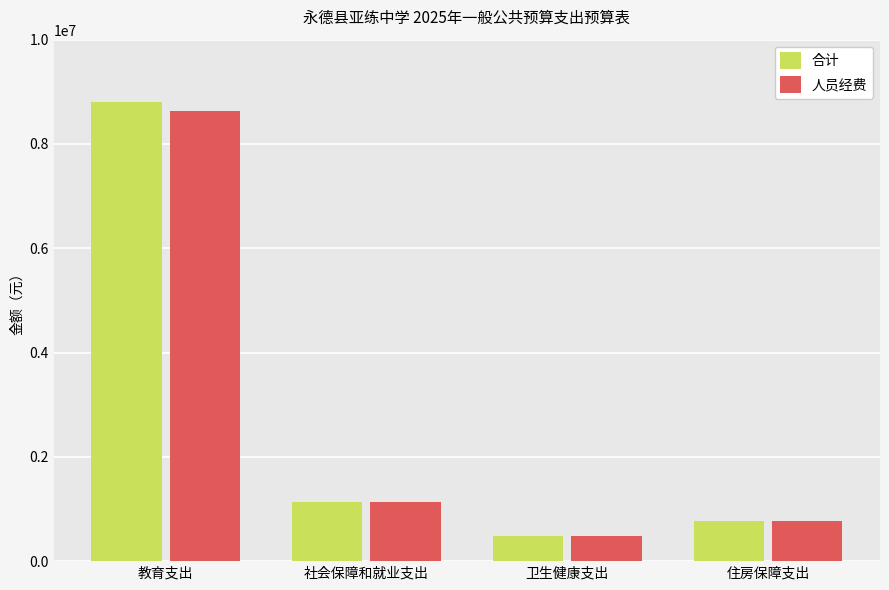

At which label is 合计 closest to 4647956?

社会保障和就业支出